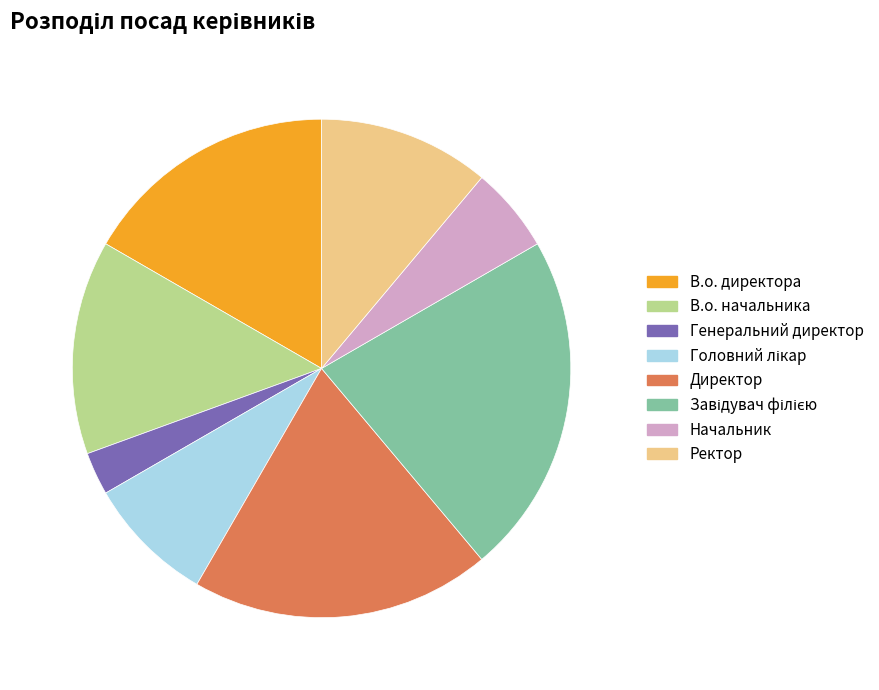

Which slice is the smallest?

Генеральний директор